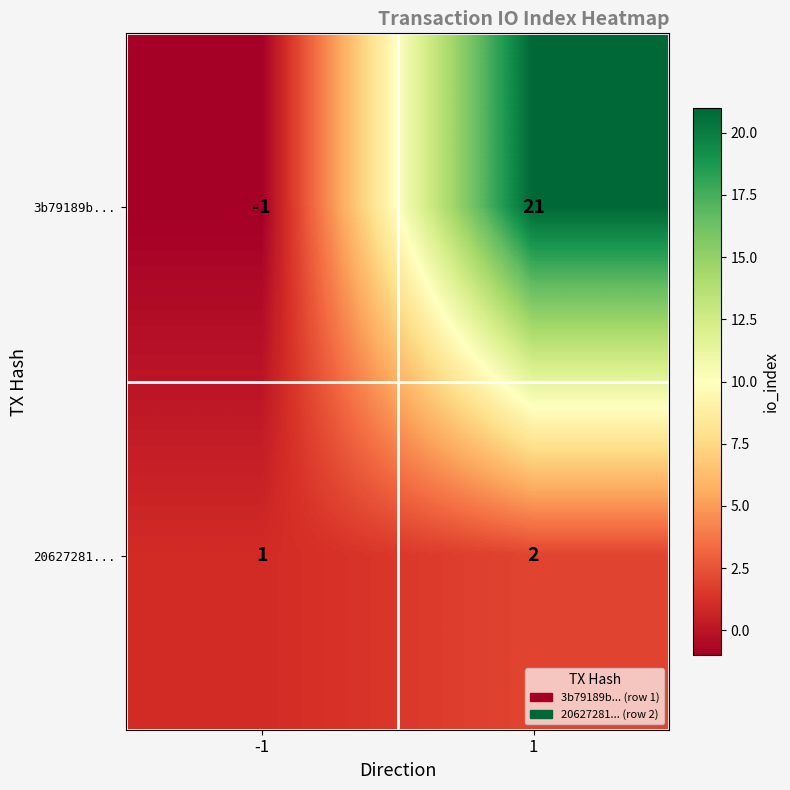

Between -1 and 1, which series saw the biggest shift?

3b79189b...